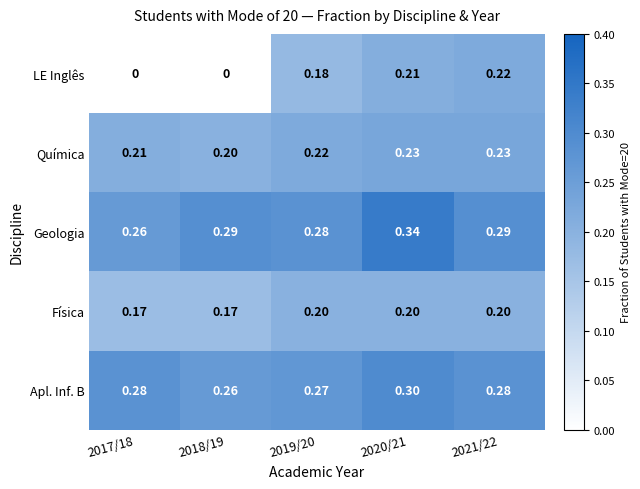

Which series has the largest range (max minus min)?

LE Inglês